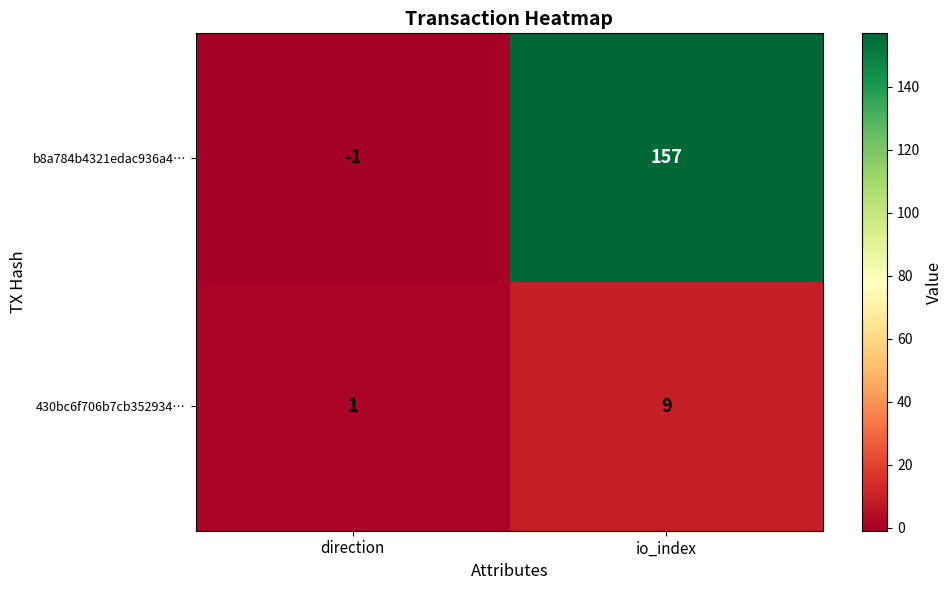

List the series in order of their overall mean, lowest first.

430bc6f706b7cb352934…, b8a784b4321edac936a4…